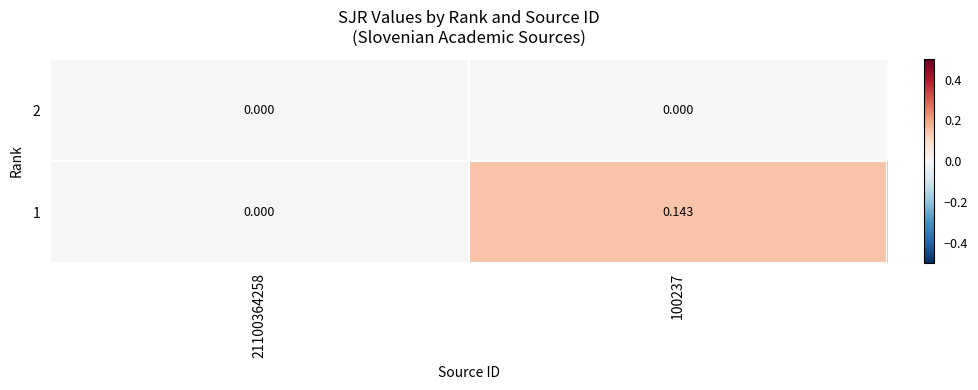

Is the value of 2 at 21100364258 greater than the value of 1 at 100237?

No